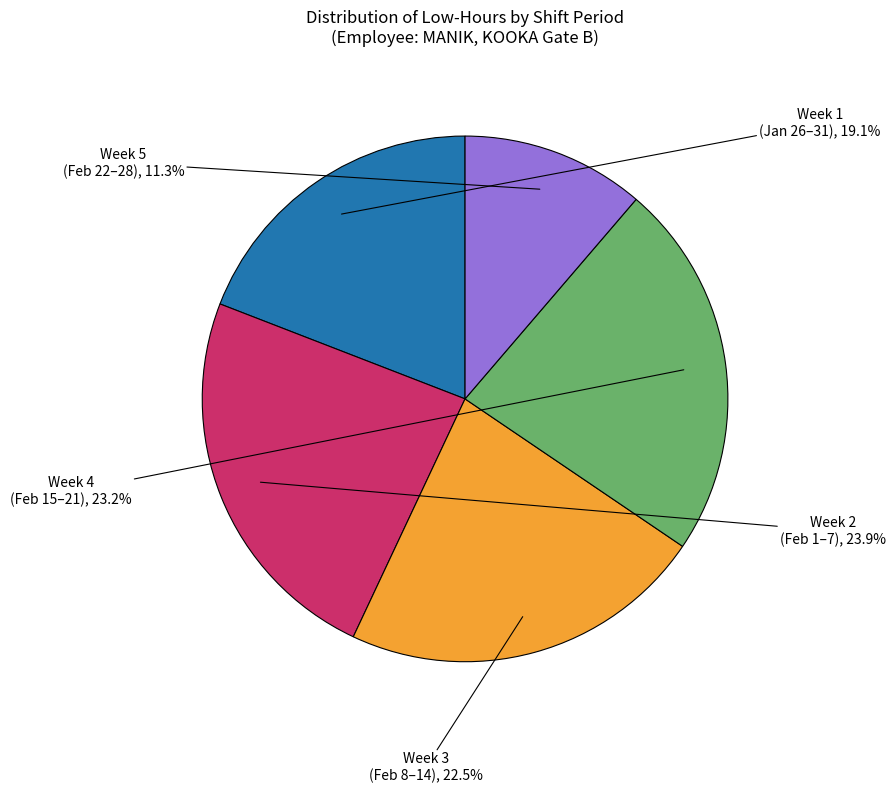

Does any single category account for the majority?

No